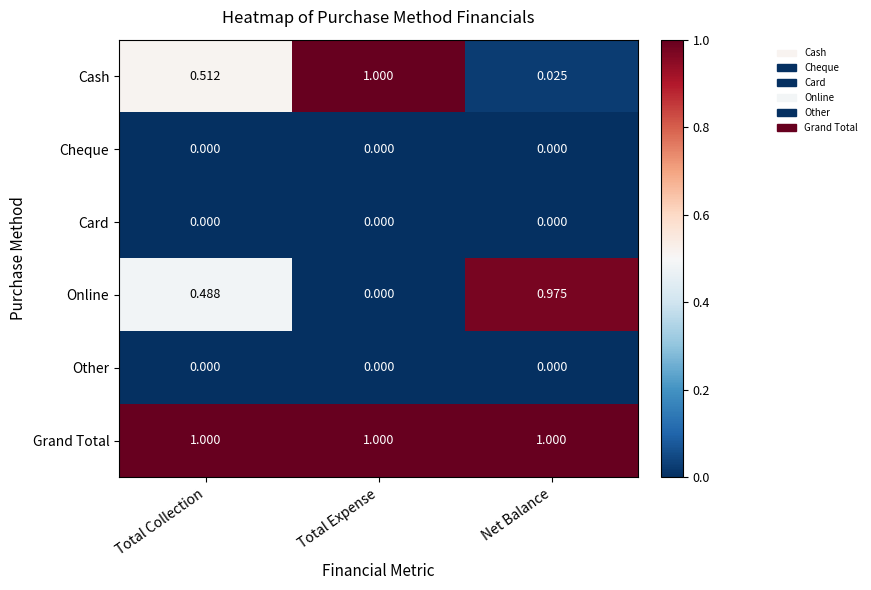

Where is Online nearest to the value 0?

Total Expense